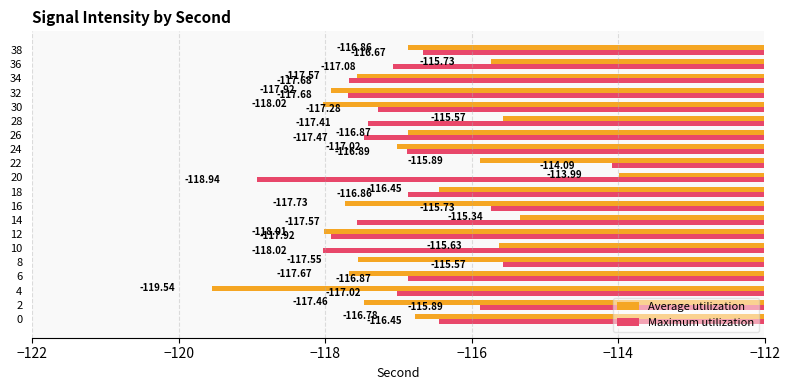

Read the Average utilization value at 8.

-117.5